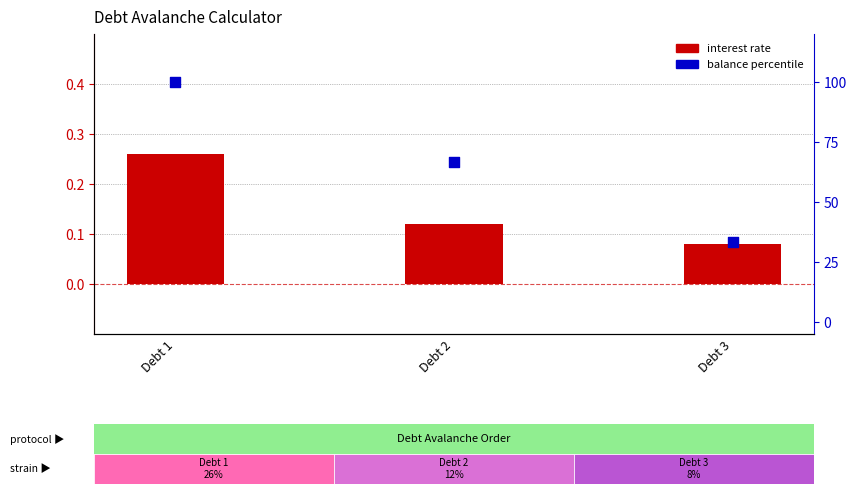

What is the total value across all series at Debt 1?

100.3